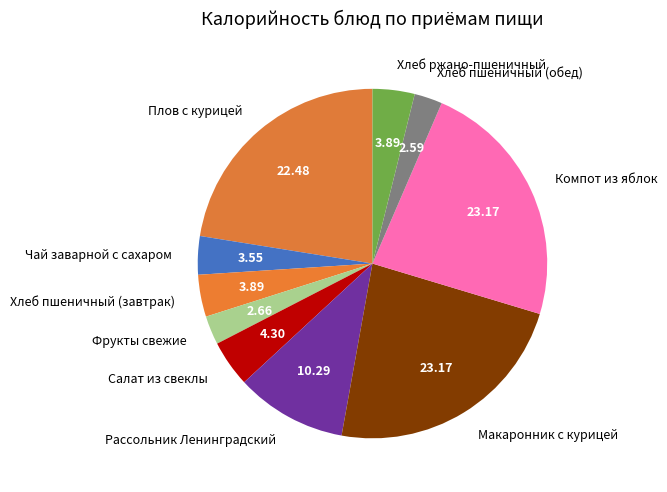

Does Хлеб пшеничный (завтрак) account for over 50% of the chart?

No